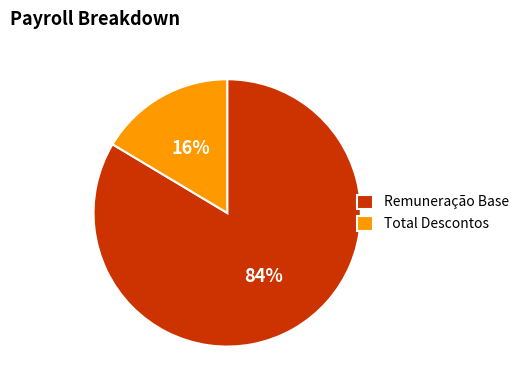

Which slice is the smallest?

Total Descontos